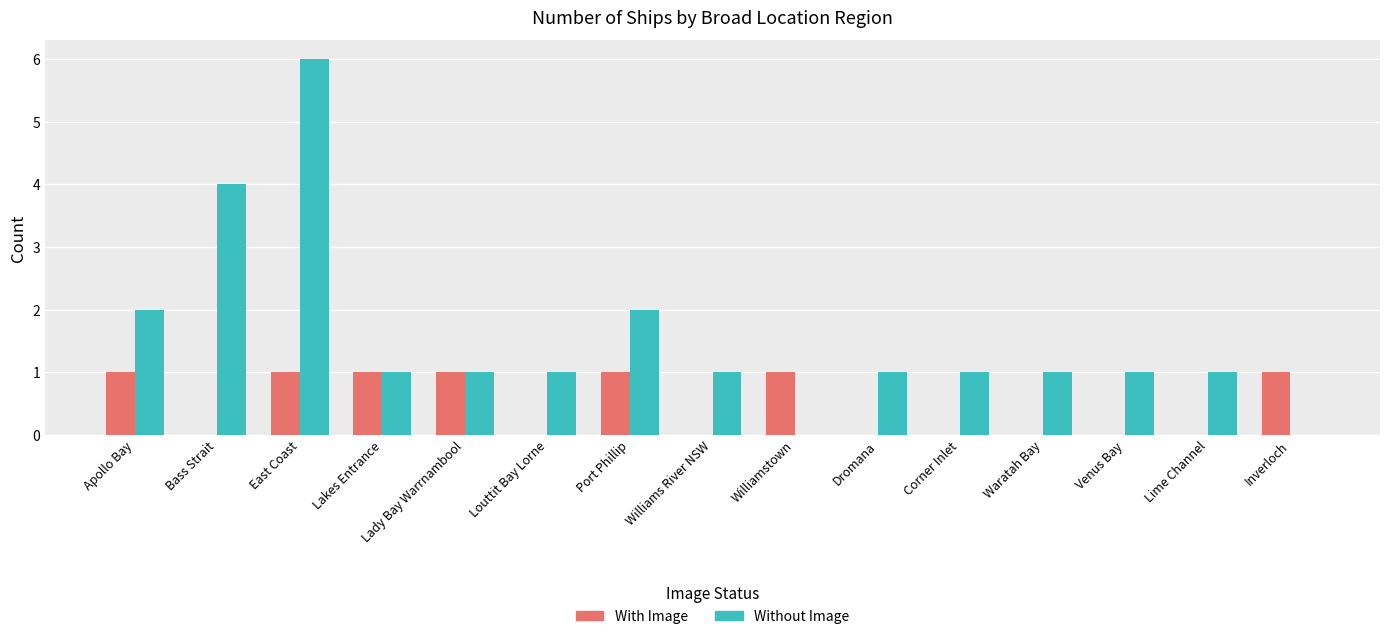

What are all the series names shown in the legend?

With Image, Without Image